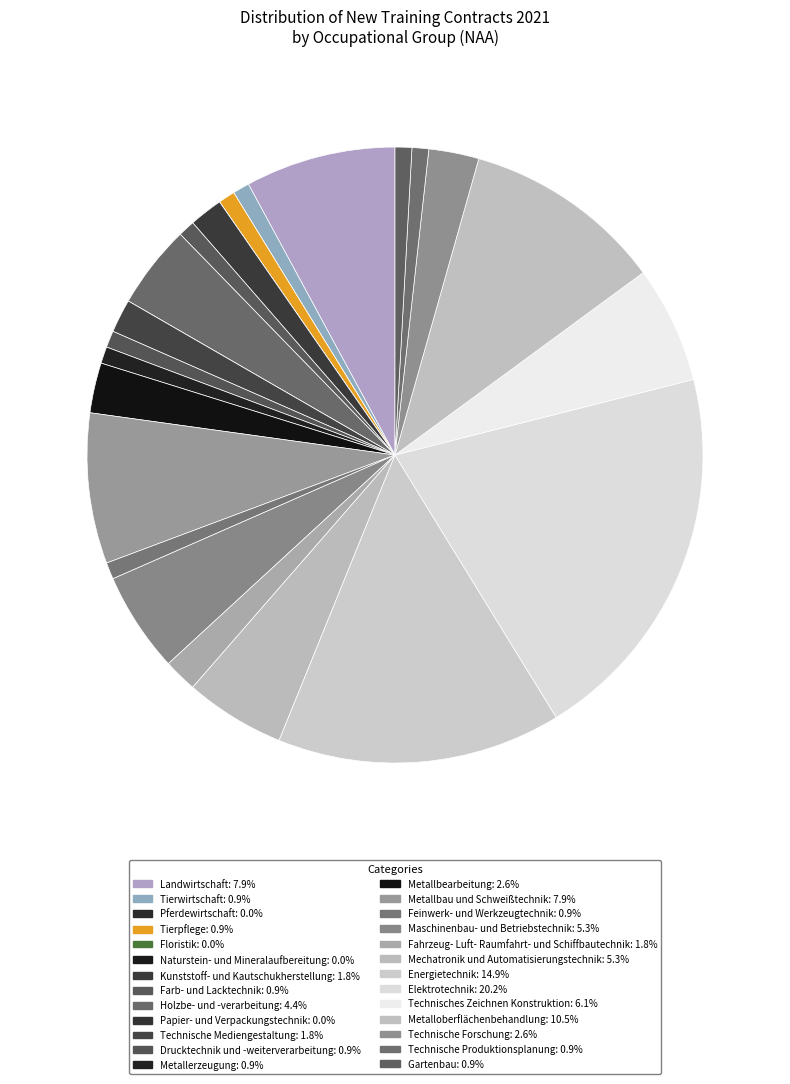

Is it true that Metalloberflächenbehandlung is 11% of the pie?

True